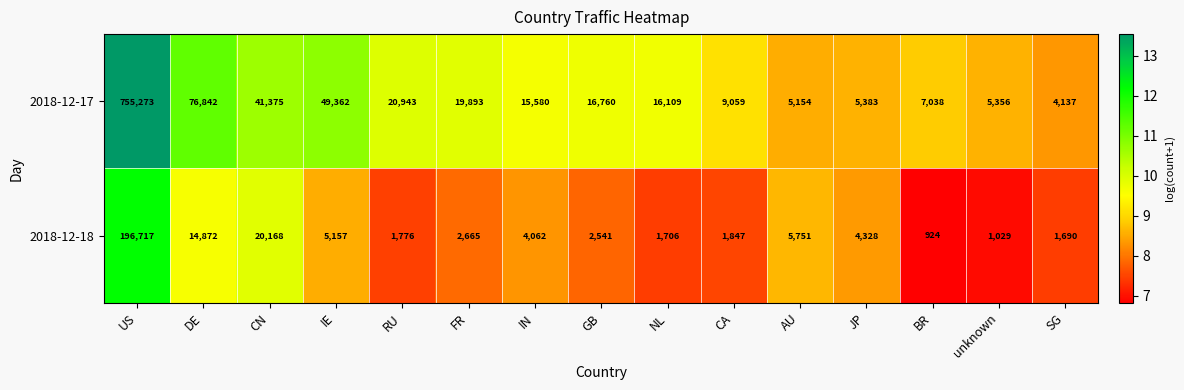

What is the maximum value for 2018-12-18?

196717